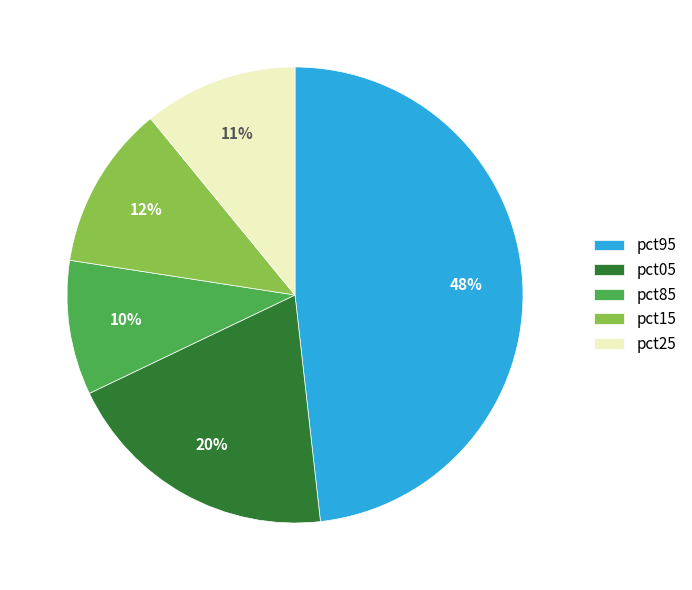

To the nearest percent, what is the difference between the pct05 and pct85 slice percentages?

10%